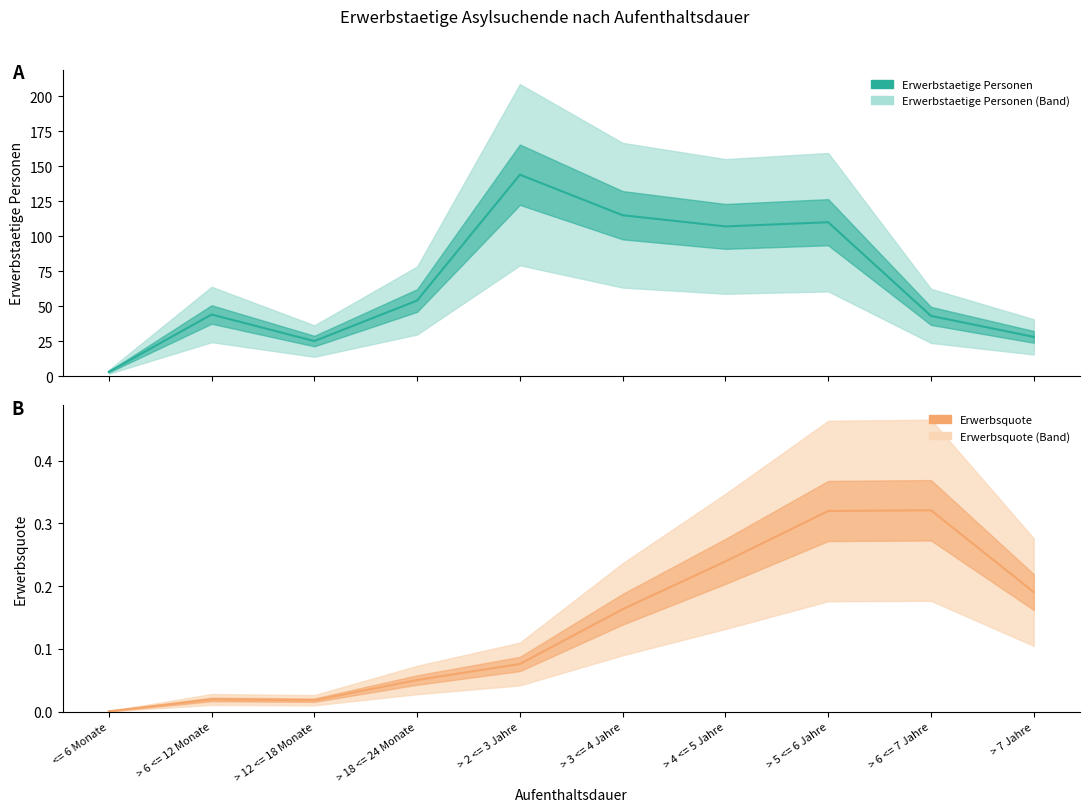

Reading left to right, what are all the values shown in this chart?

Erwerbstaetige Personen: 3.0	44.0	25.0	54.0	144.0	115.0	107.0	110.0	43.0	28.0
Erwerbsquote: 0.0	0.0	0.0	0.1	0.1	0.2	0.2	0.3	0.3	0.2